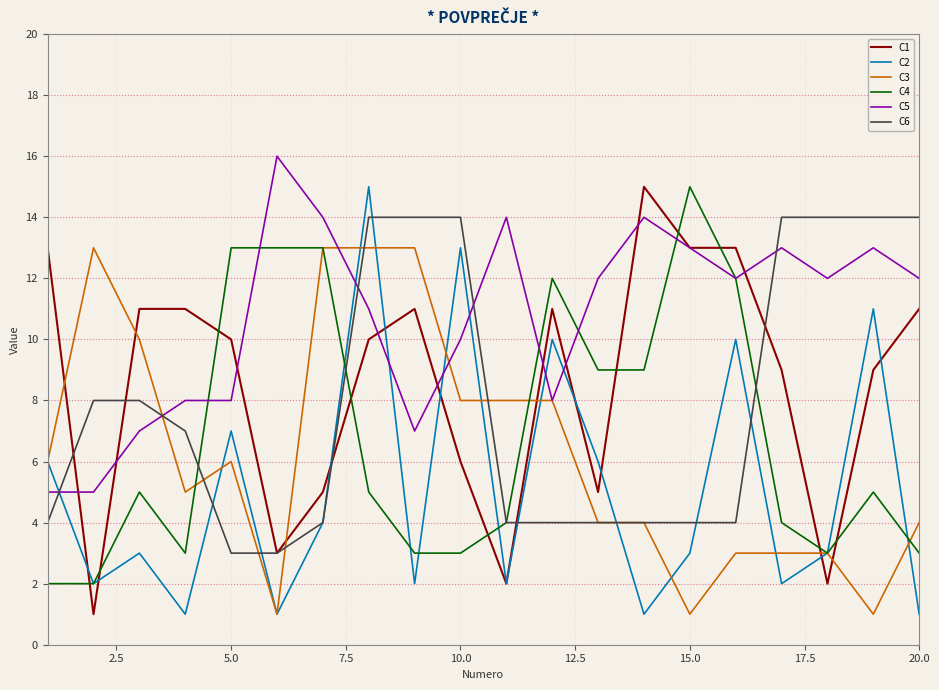

After their last crossing, which series has the higher values: C3 or C1?

C1